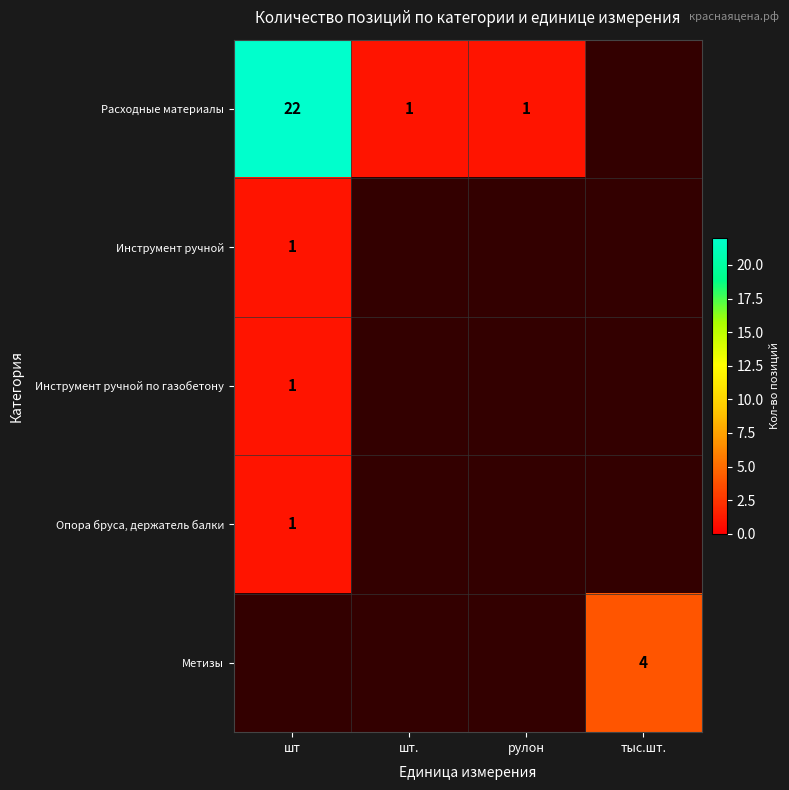

True or false: Расходные материалы has a value of 22 at шт.

True